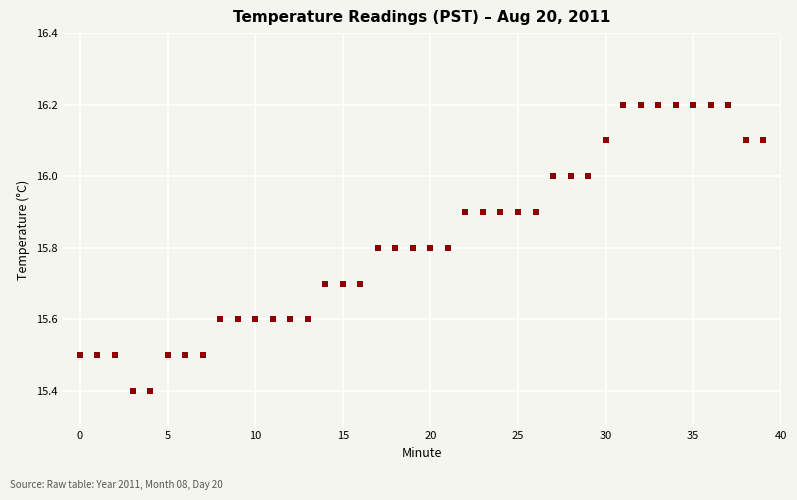

What is the range of Y values (max minus min)?

0.8